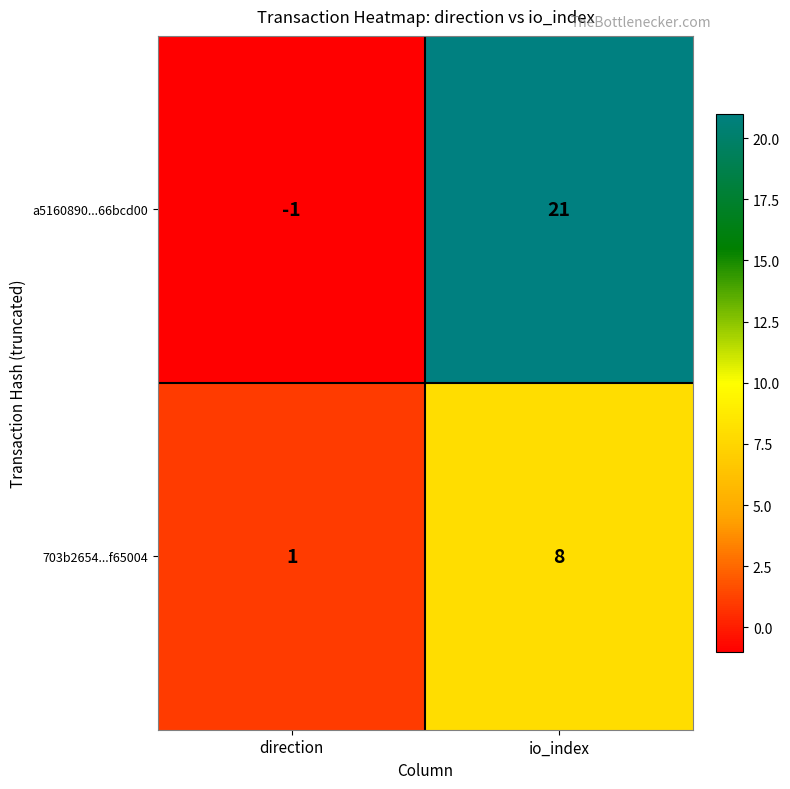

Where is 703b2654...f65004 nearest to the value 4?

direction